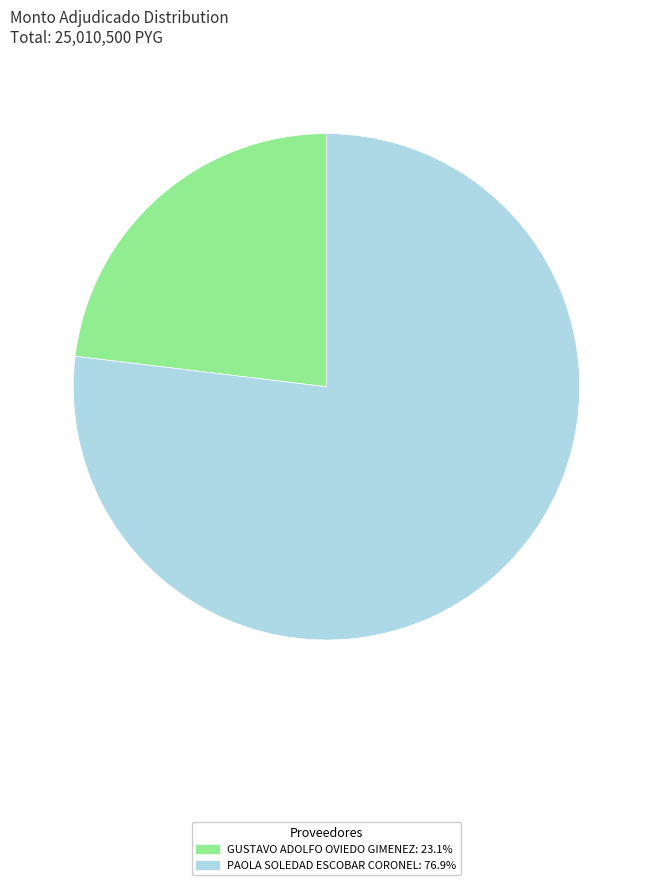

How many slices are in this pie chart?

2